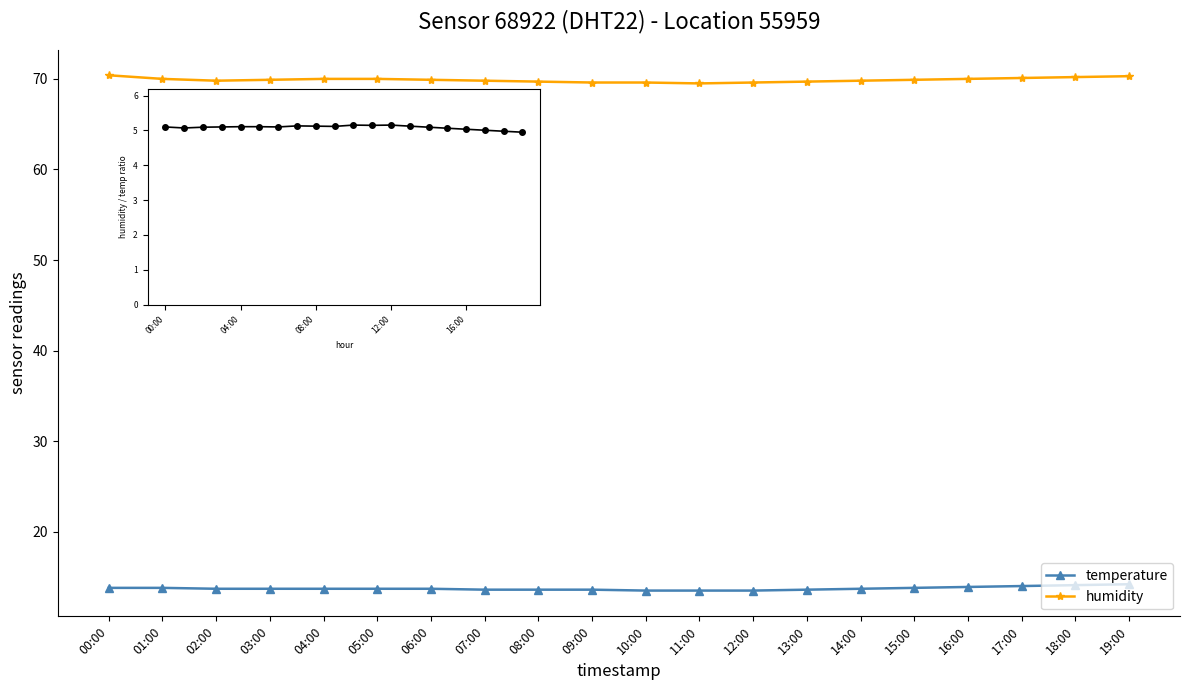

True or false: temperature and humidity intersect in this chart.

False